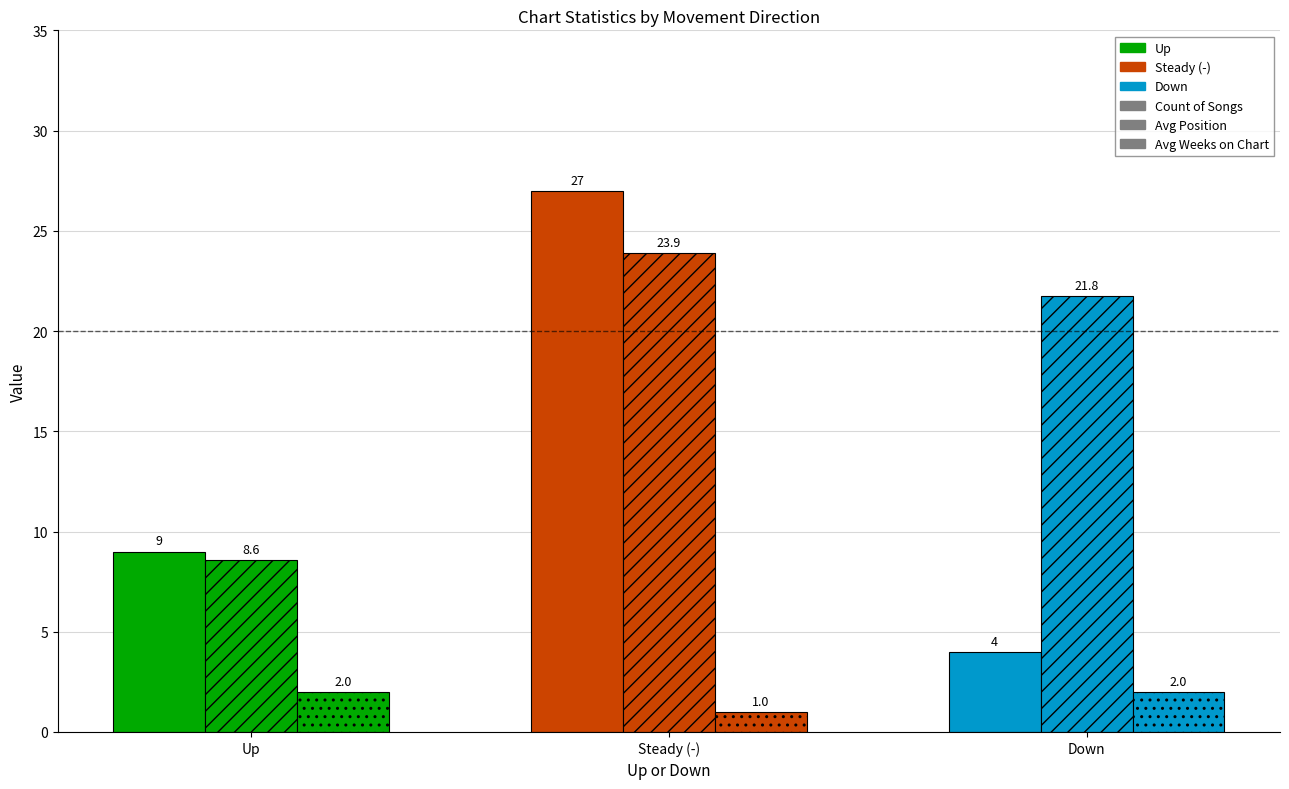

How many values in the Avg Position series are below 21?

1